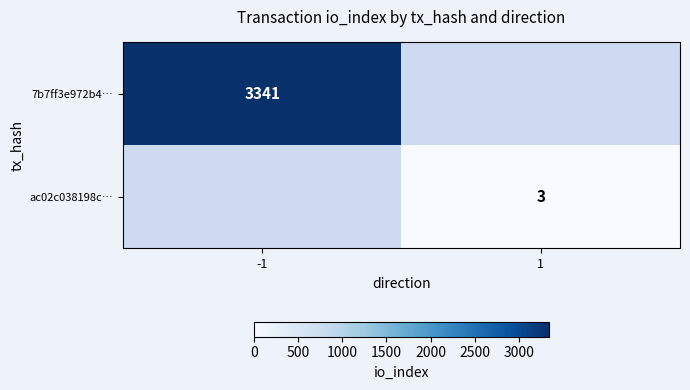

True or false: 7b7ff3e972b4… has a value of 4428 at -1.

False